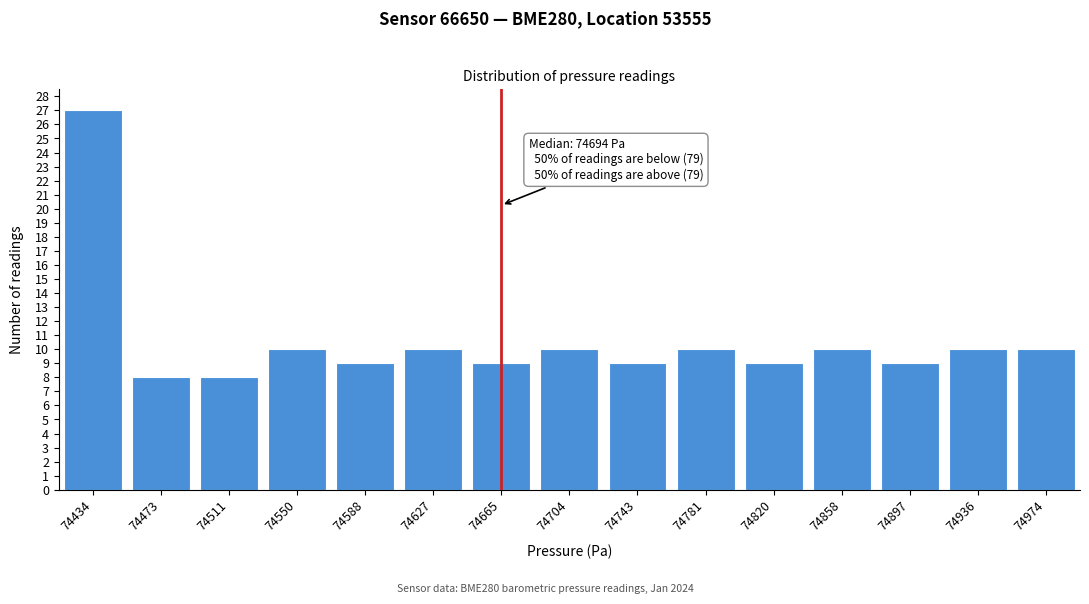

Reading left to right, list all the values displayed in this chart.

27	8	8	10	9	10	9	10	9	10	9	10	9	10	10